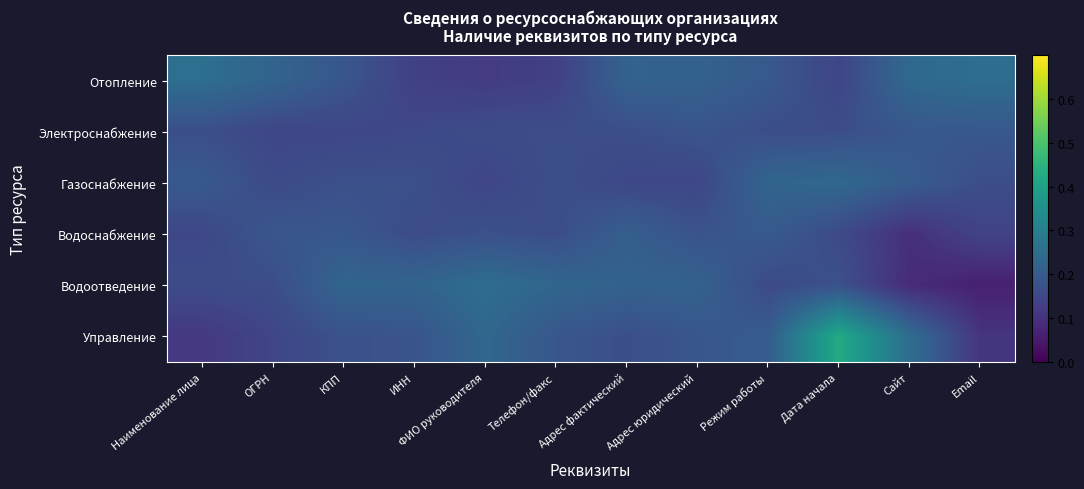

At which category is the sum across all series the highest?

Дата начала